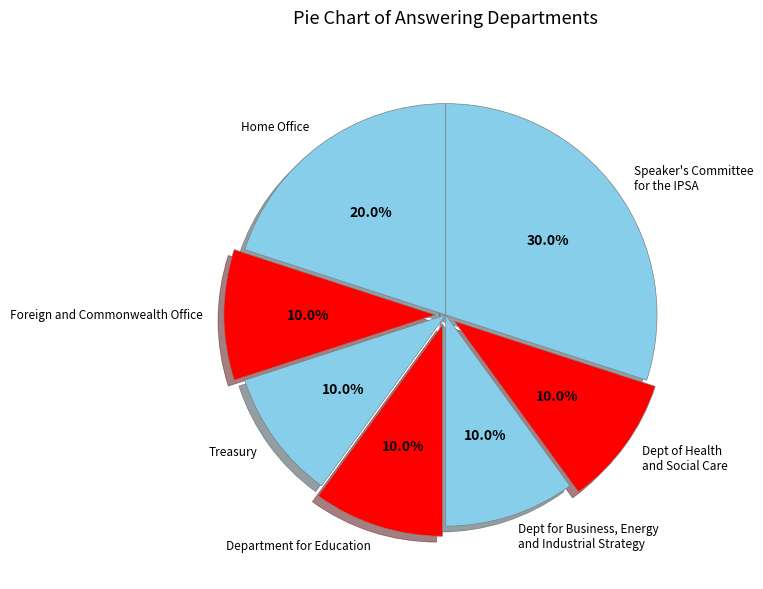

To the nearest percent, what is the average slice percentage?

14%